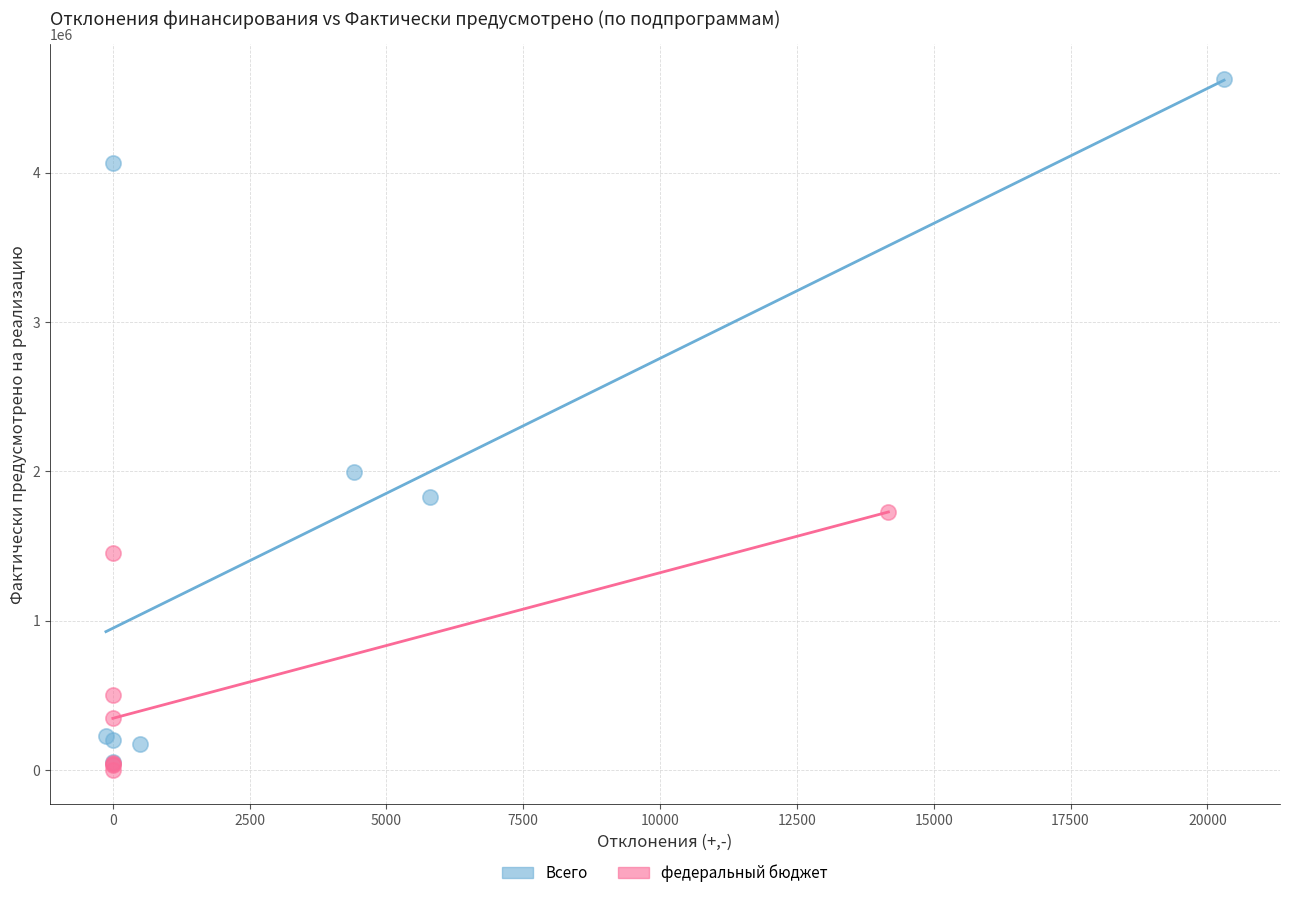

Which series contains the highest Y value?

Всего